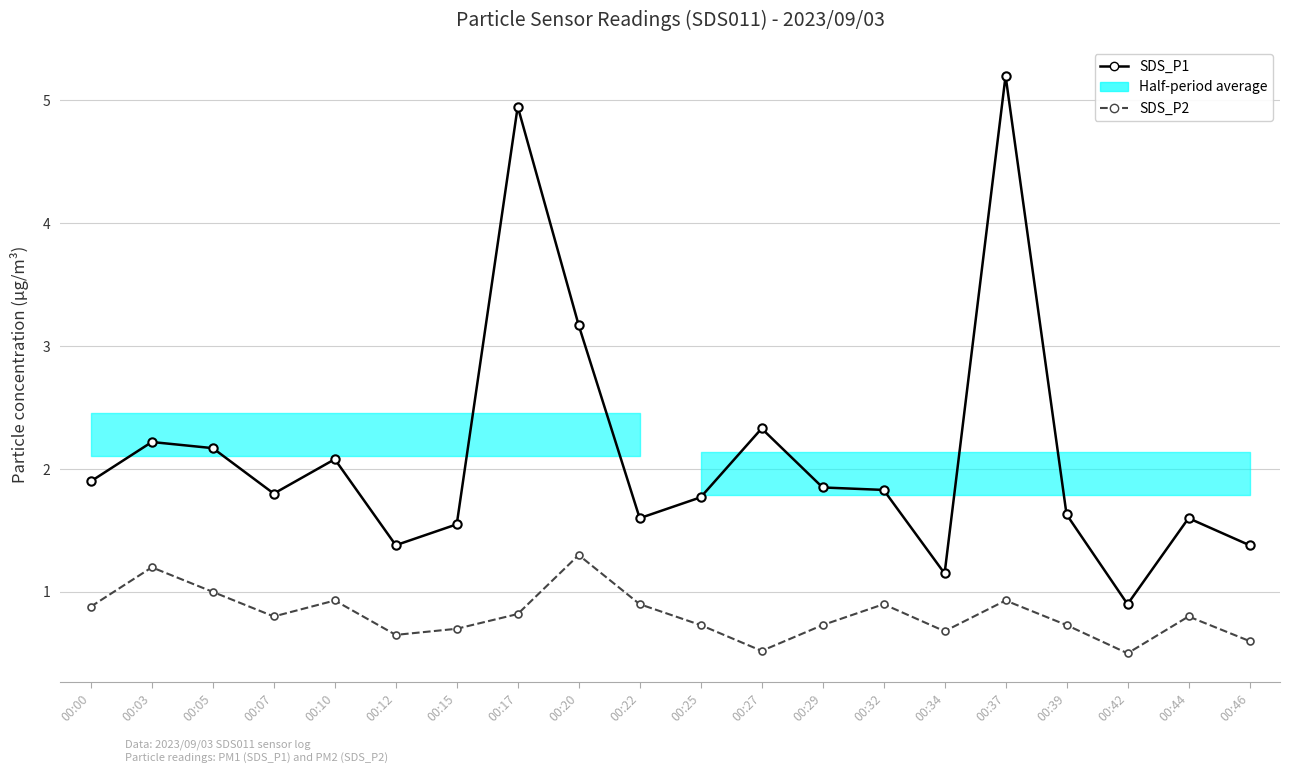

What is the difference between the second highest and minimum values in the SDS_P1 series?

4.0